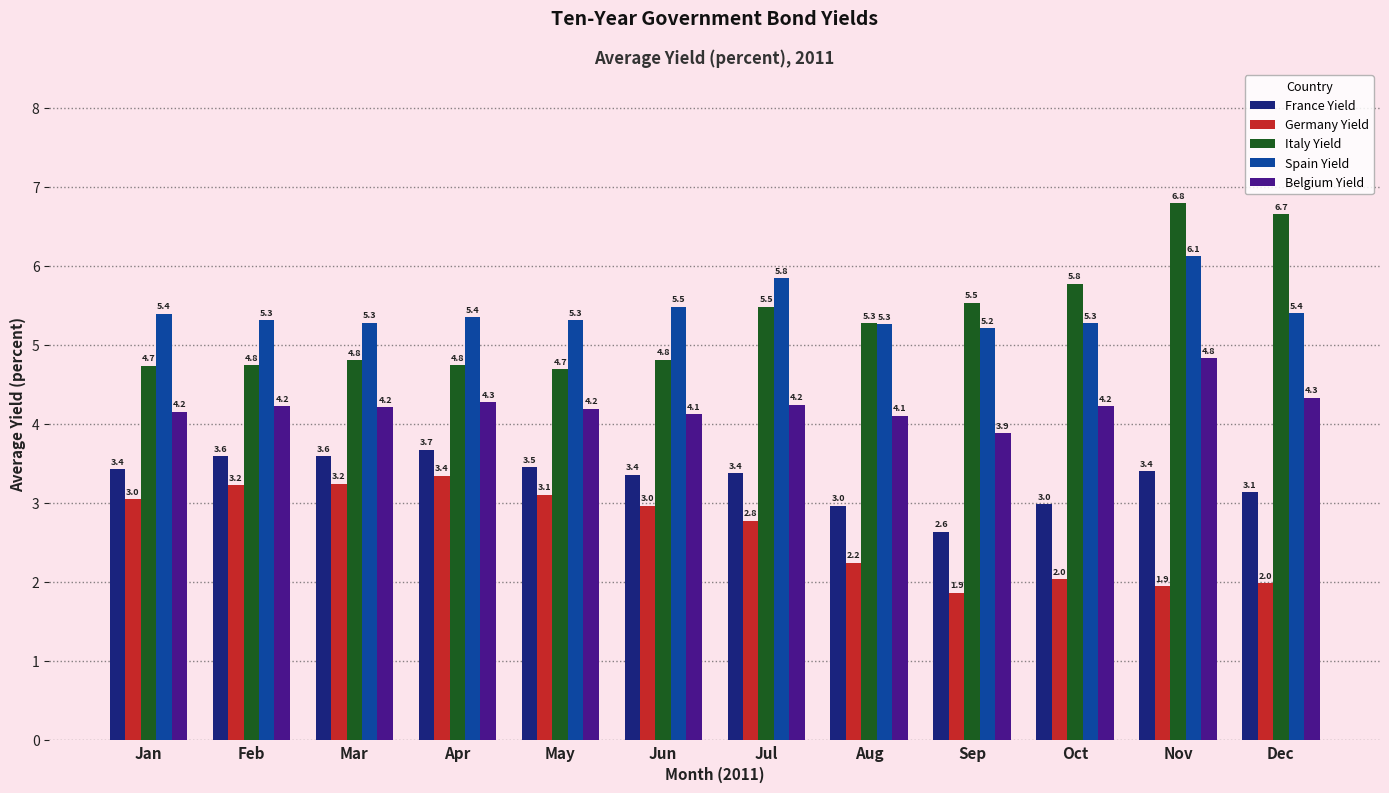

What is the difference between the highest and lowest values at Feb?

2.1